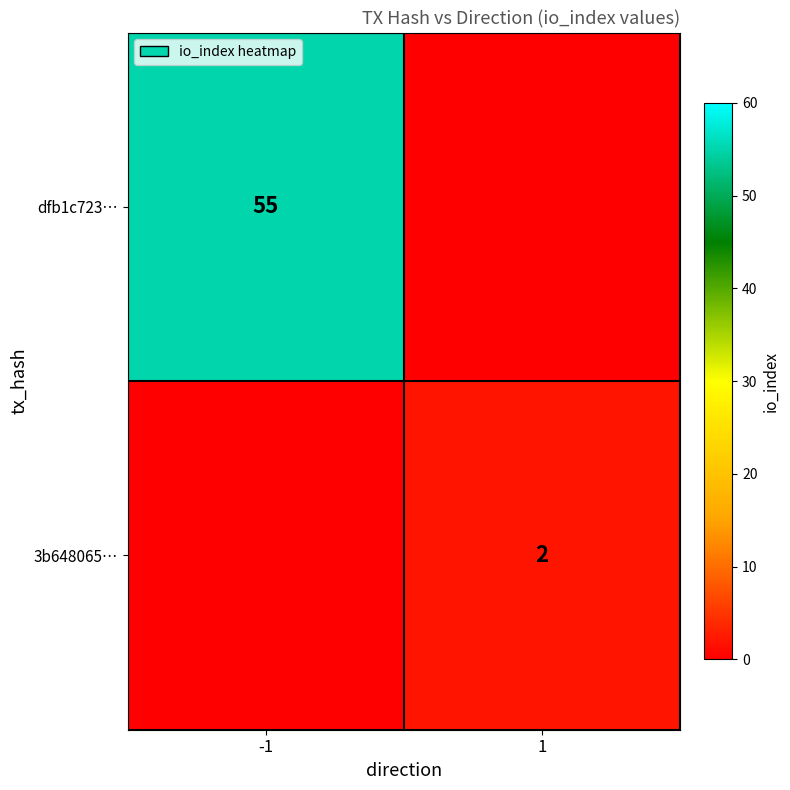

Is it true that dfb1c723… equals 97 at -1?

False